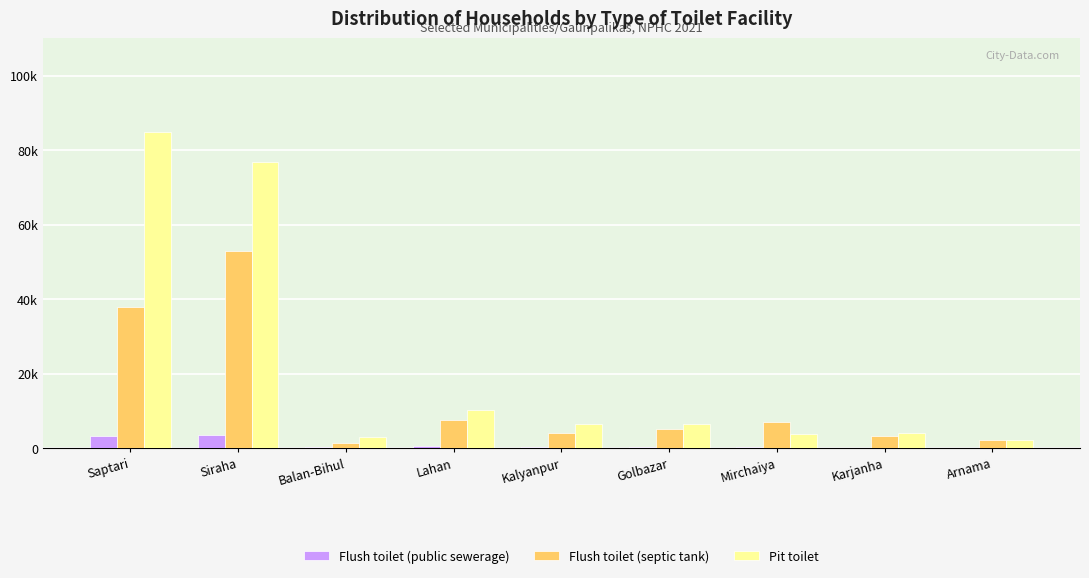

Reading left to right, what are all the values shown in this chart?

Flush toilet (public sewerage): Saptari=3390	Siraha=3697	Balan-Bihul=456	Lahan=597	Kalyanpur=278	Golbazar=259	Mirchaiya=447	Karjanha=102	Arnama=135
Flush toilet (septic tank): Saptari=37798	Siraha=53035	Balan-Bihul=1441	Lahan=7515	Kalyanpur=4077	Golbazar=5076	Mirchaiya=7057	Karjanha=3251	Arnama=2218
Pit toilet: Saptari=84826	Siraha=76709	Balan-Bihul=3016	Lahan=10259	Kalyanpur=6423	Golbazar=6570	Mirchaiya=3825	Karjanha=4162	Arnama=2149